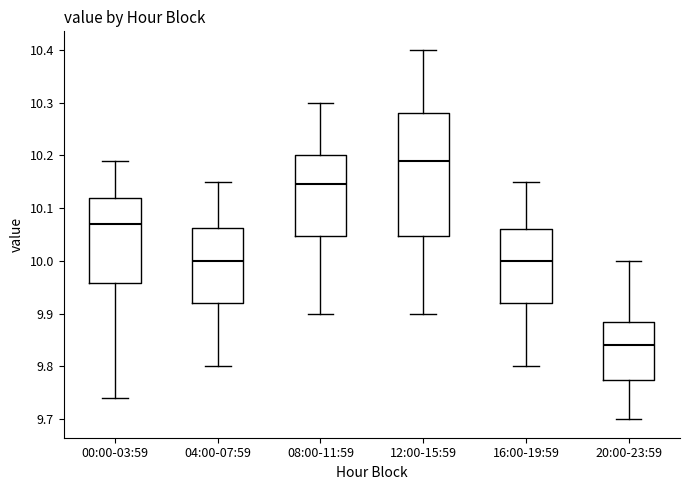

Where does the upper whisker of the box for 16:00-19:59 end on the y-axis? The values are not printed on the chart, so give them approximately, as read against the axis.

10.15